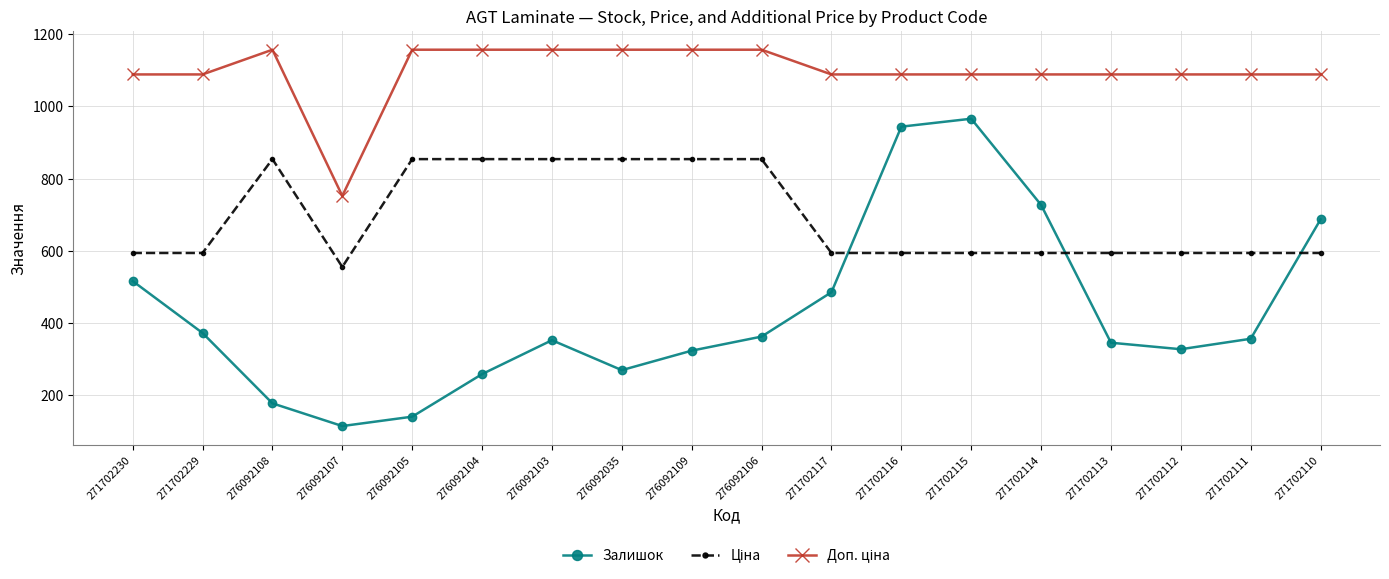

At how many categories does at least one series exceed 448?

18